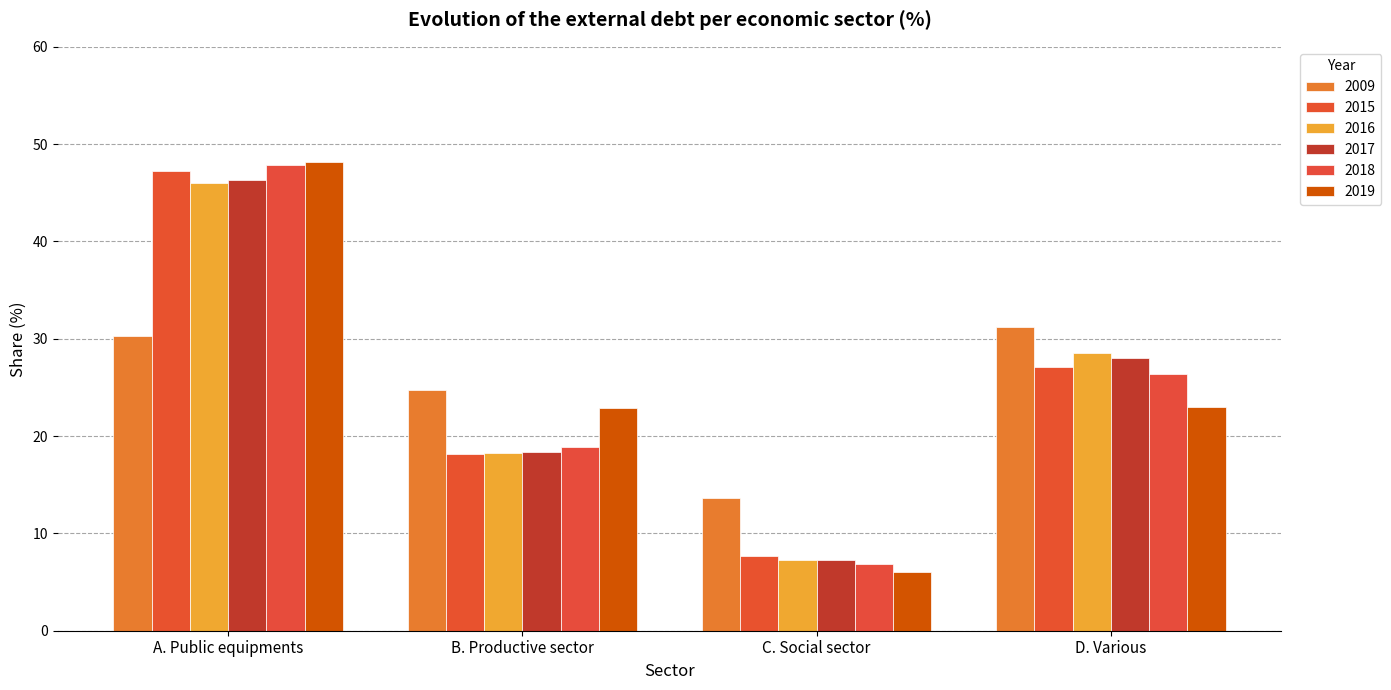

Rank the categories by 2015 value from highest to lowest.

A. Public equipments, D. Various, B. Productive sector, C. Social sector